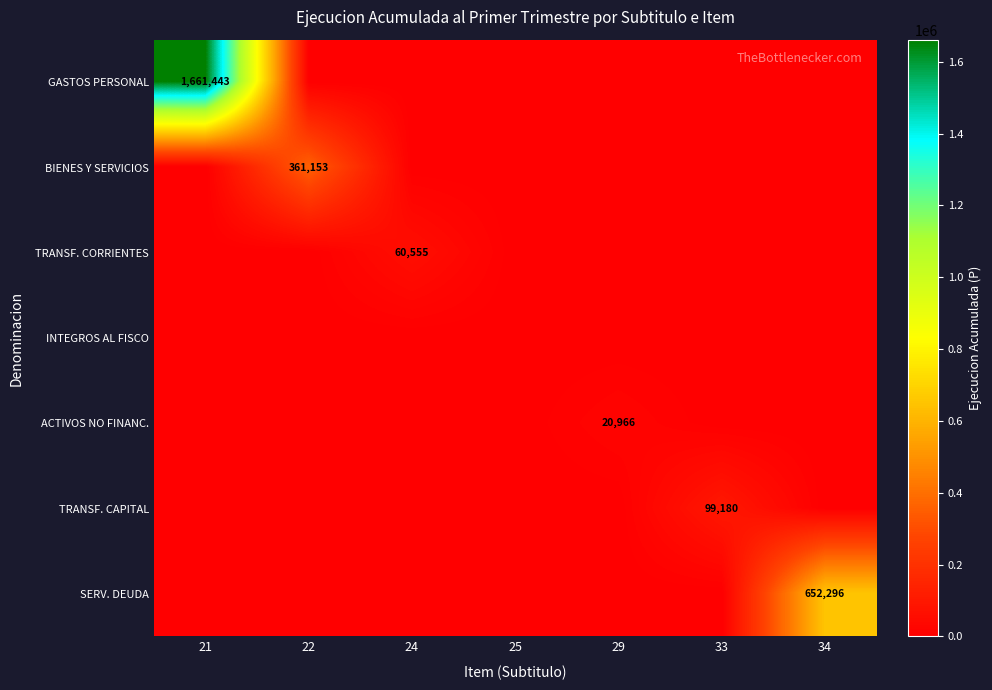

Is the value of SERV. DEUDA at 34 greater than the value of ACTIVOS NO FINANC. at 29?

Yes